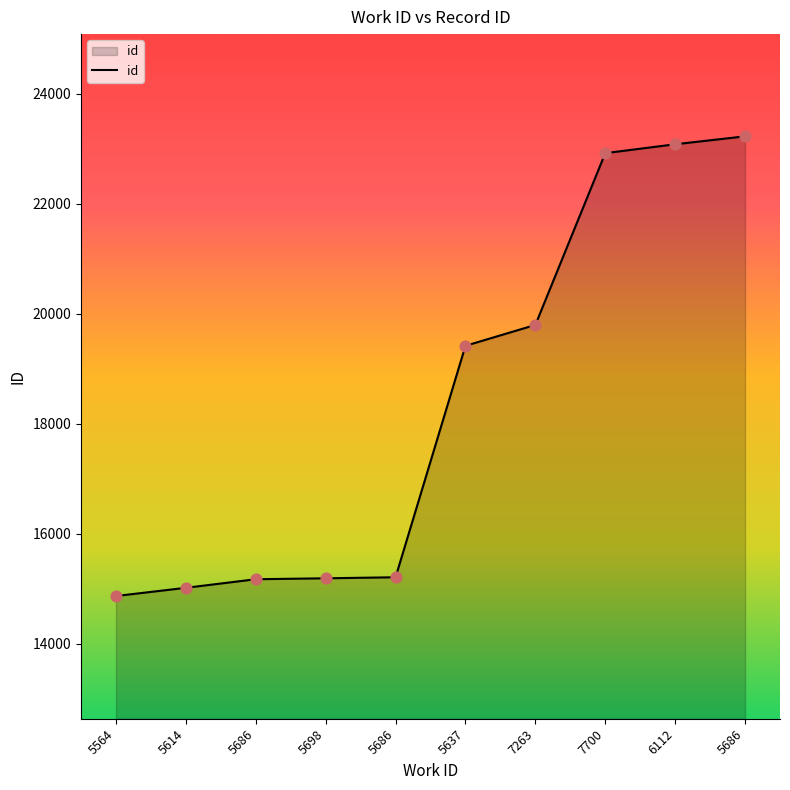

Approximately how many times larger is the value at 7263 compared to 5614?

1.3